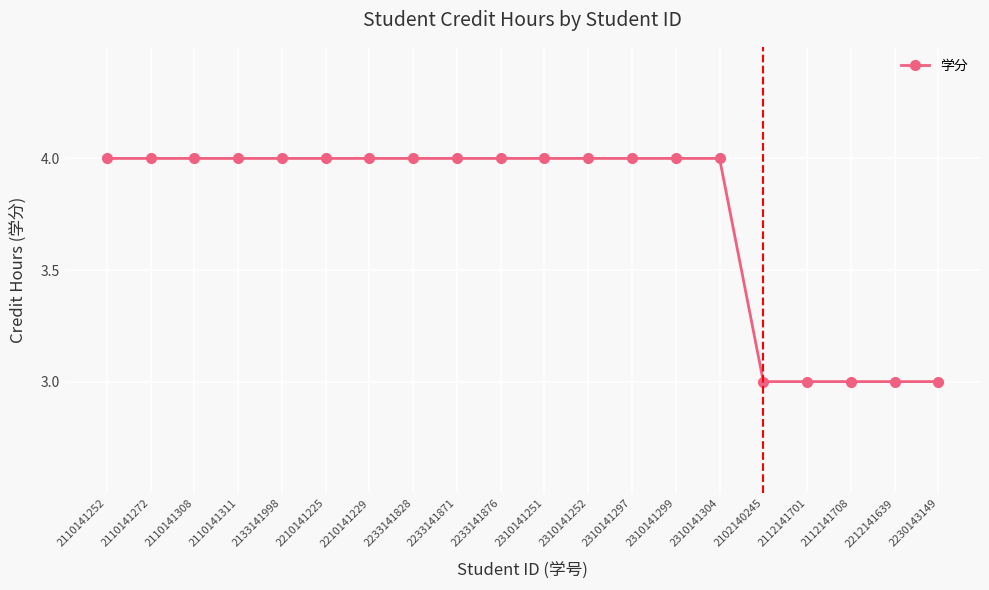

What is the sum of the values at 2110141308 and 2112141708?

7